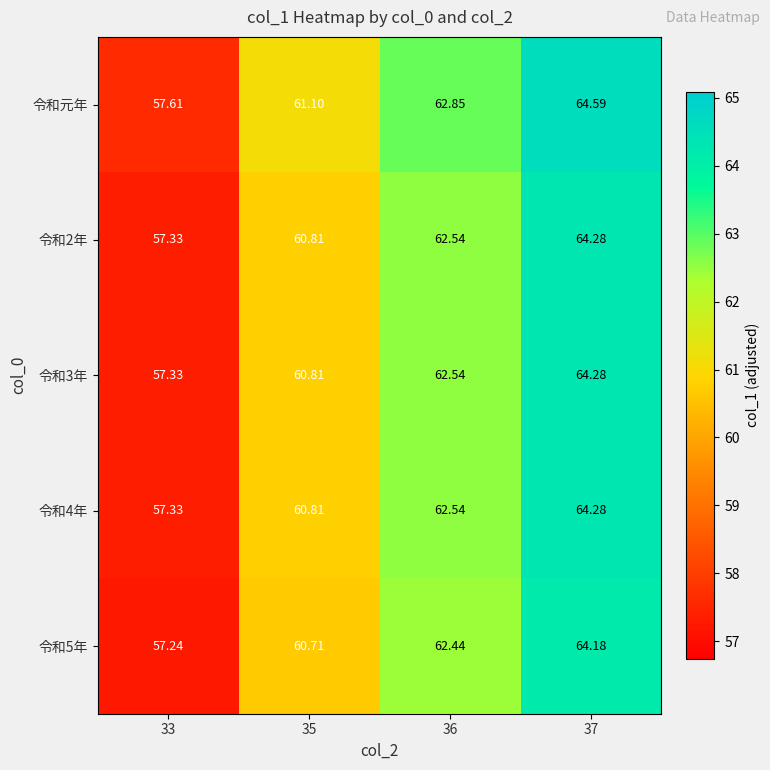

At which category does the chart reach its peak across all series?

37